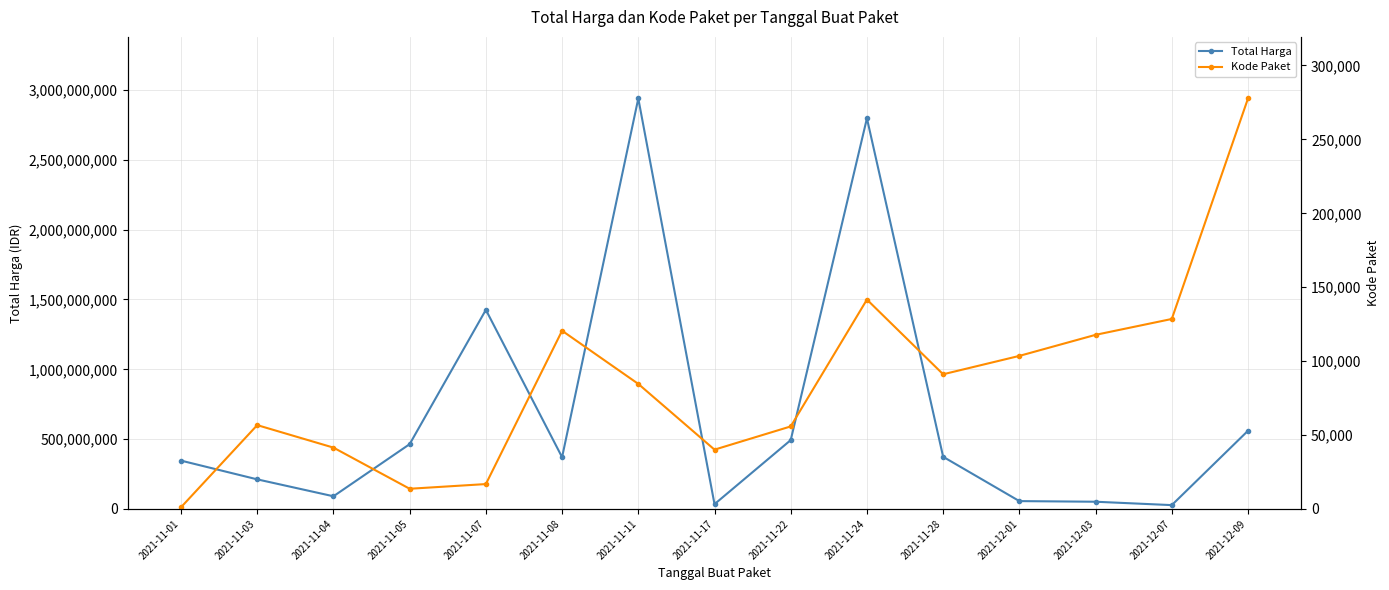

What are all the series names shown in the legend?

Total Harga, Kode Paket